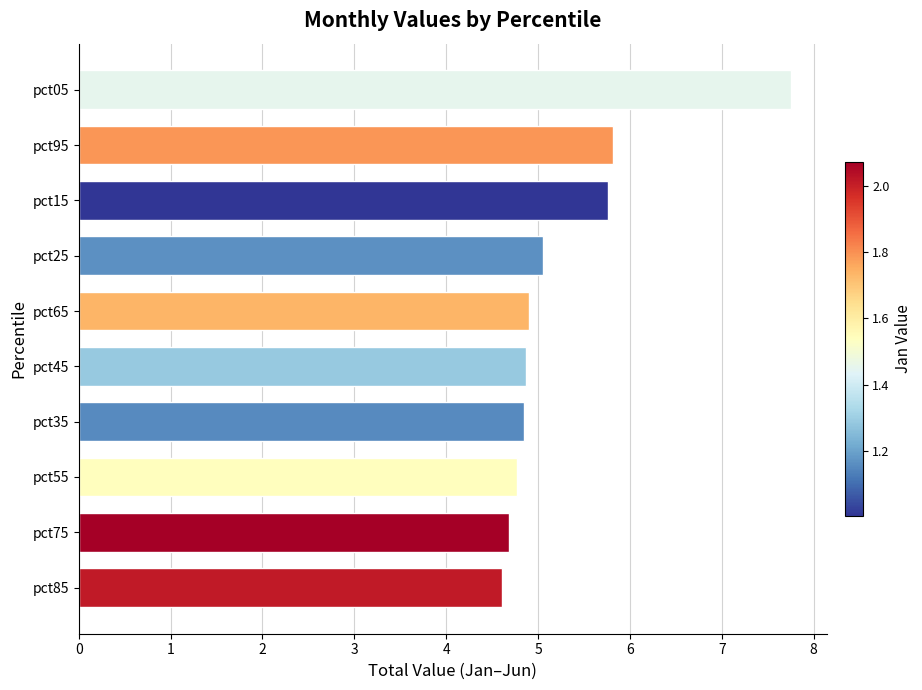

Is it true that the value at pct35 is 4.8?

True